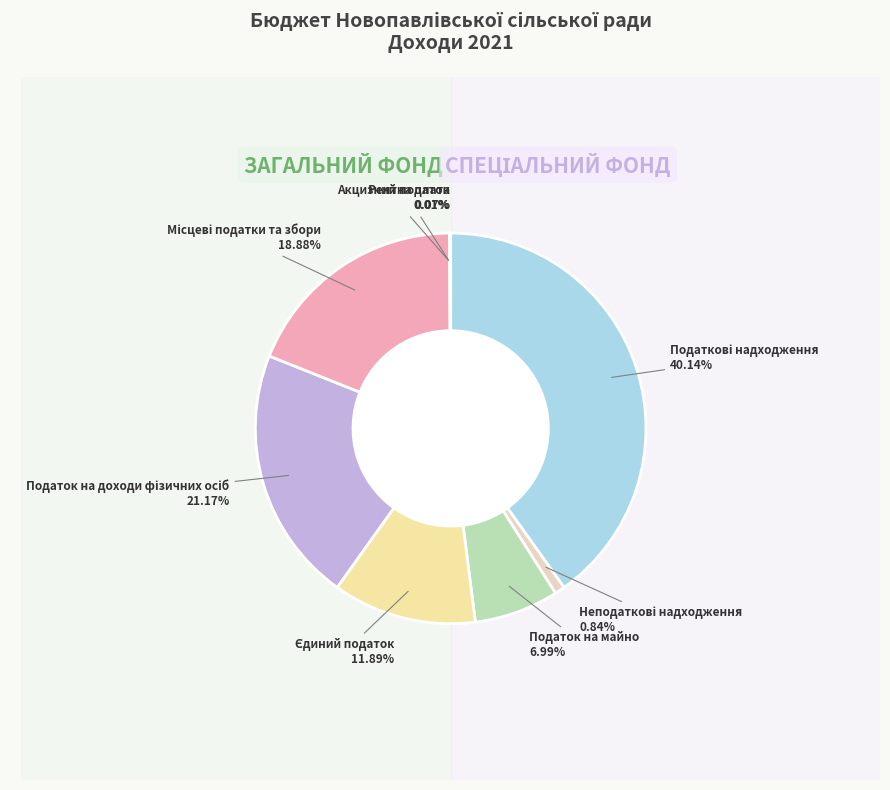

To the nearest percent, what is the combined percentage of Податок на доходи фізичних осіб and Податкові надходження?

61%